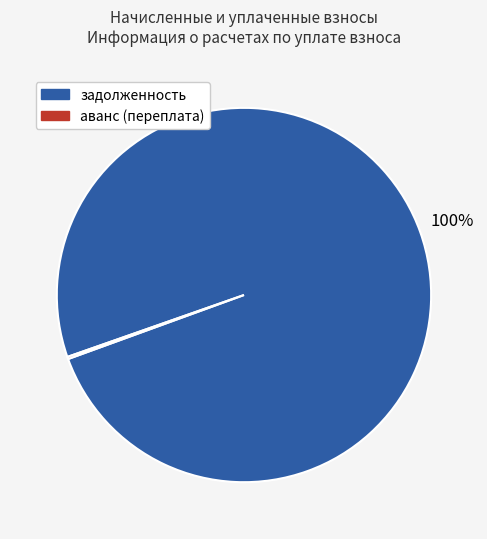

What percentage is the задолженность slice, to the nearest percent?

100%